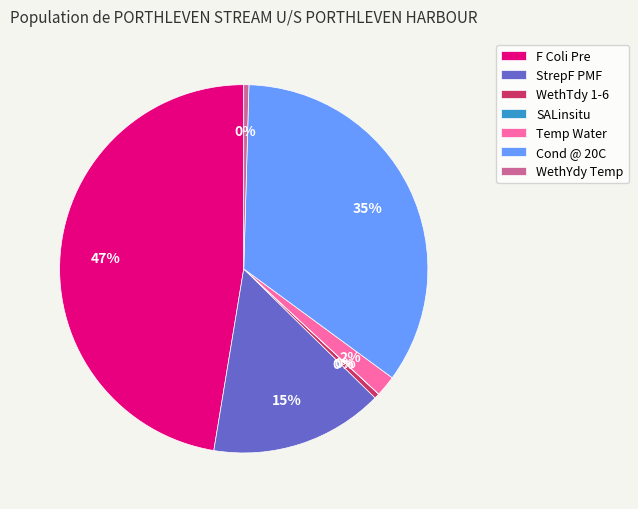

Which category has the biggest portion of the pie?

F Coli Pre